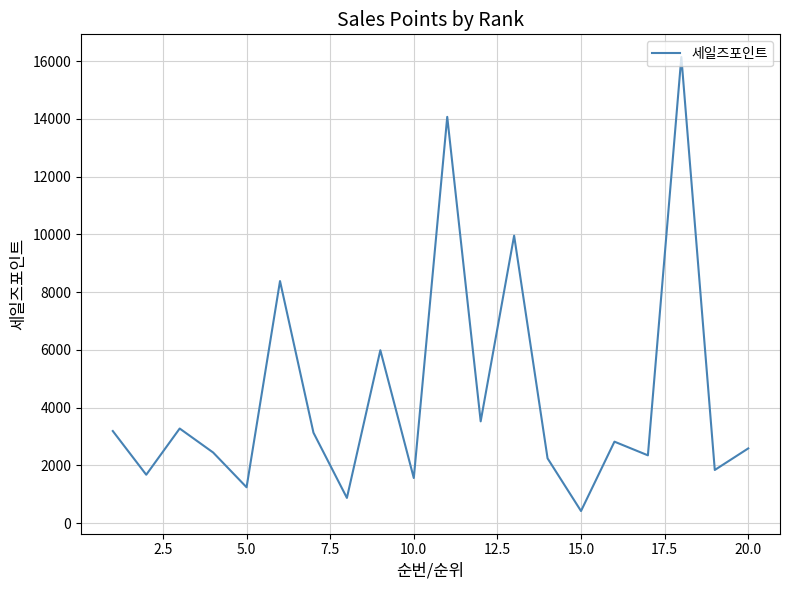

What is the maximum value shown in the chart?

16140